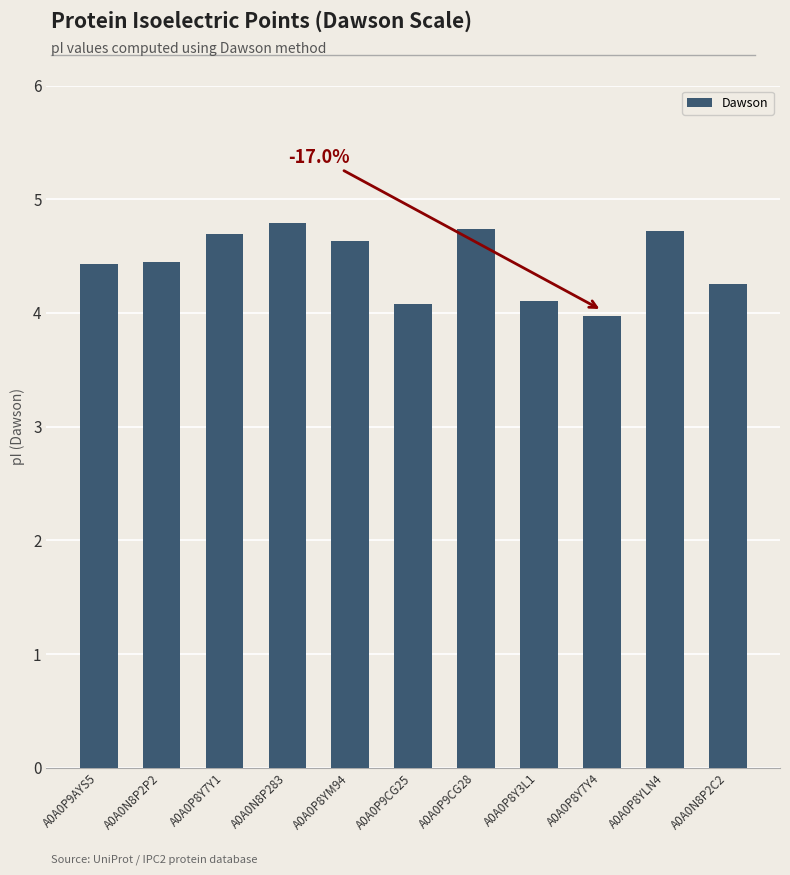

What is the difference between the maximum and minimum values?

0.8